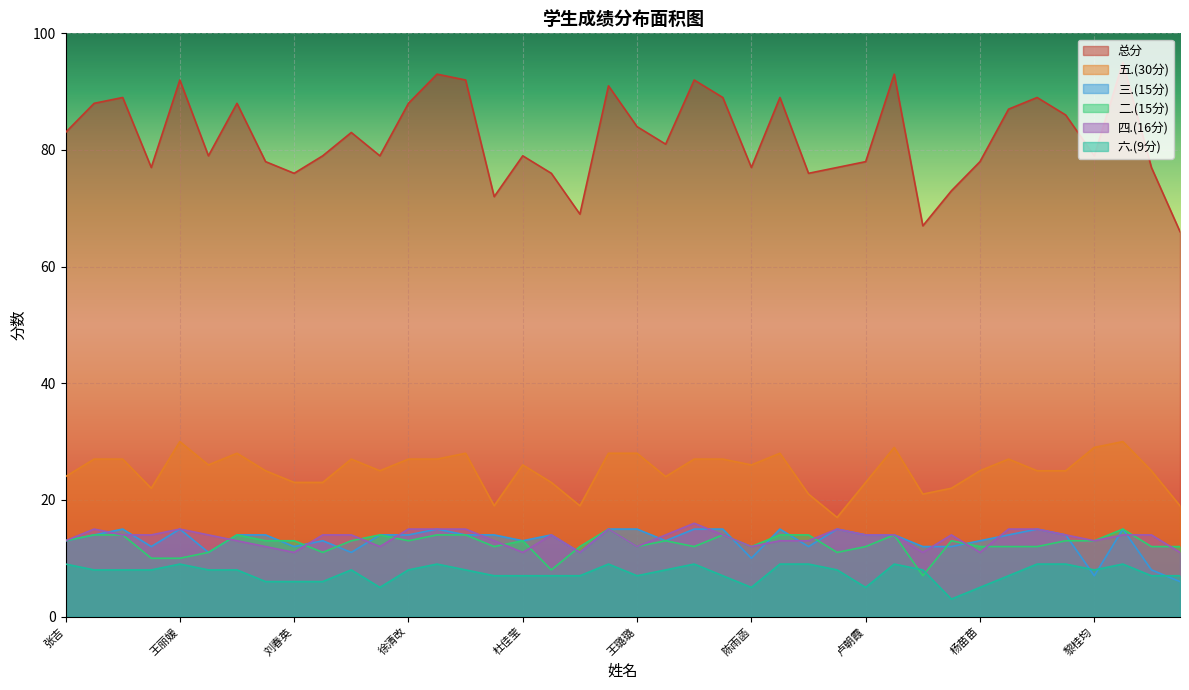

The 二.(15分) series shows 18 at 李山. True or false?

False